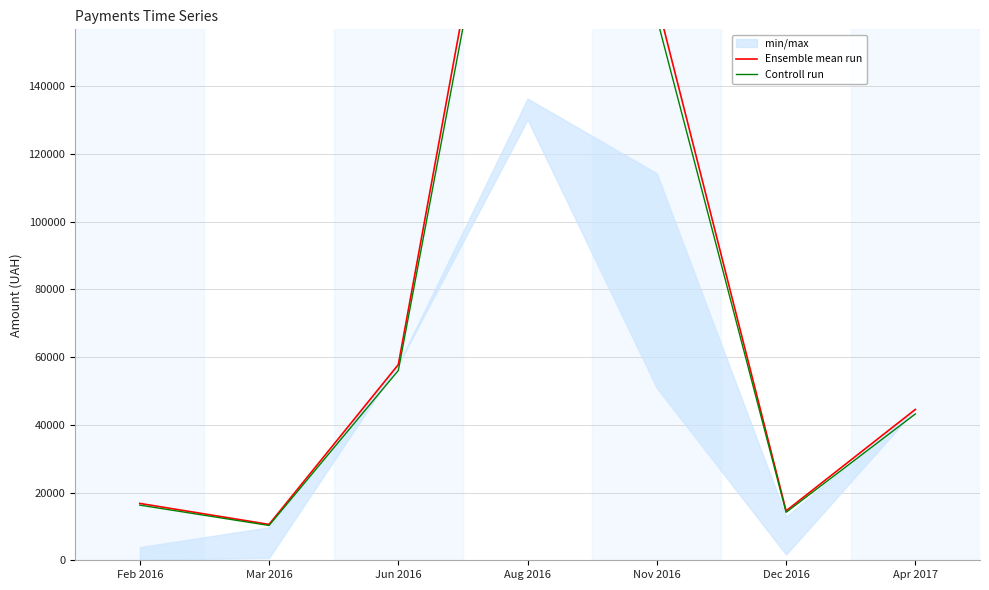

What is the label of the 5th point from the right?

Jun 2016